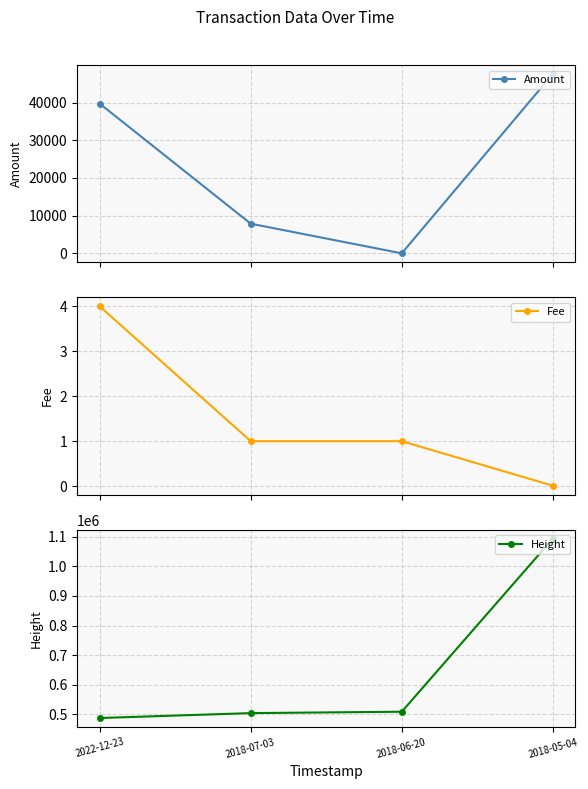

Does the chart have visible grid lines?

Yes